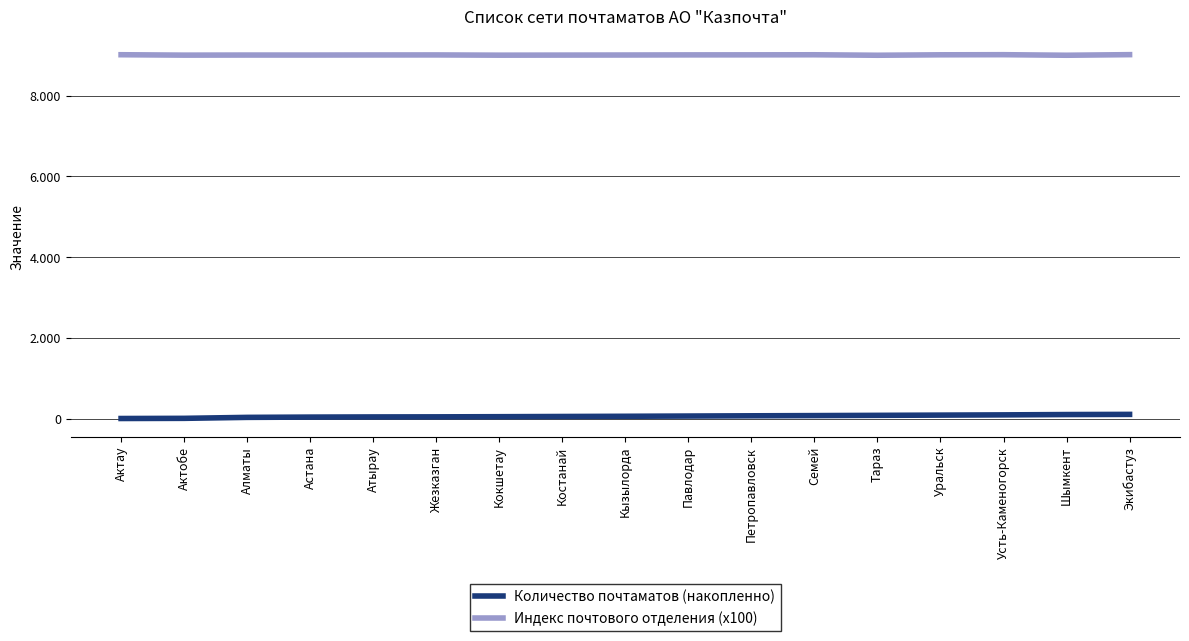

What is the difference between the highest and lowest values at Актобе?

8996.0